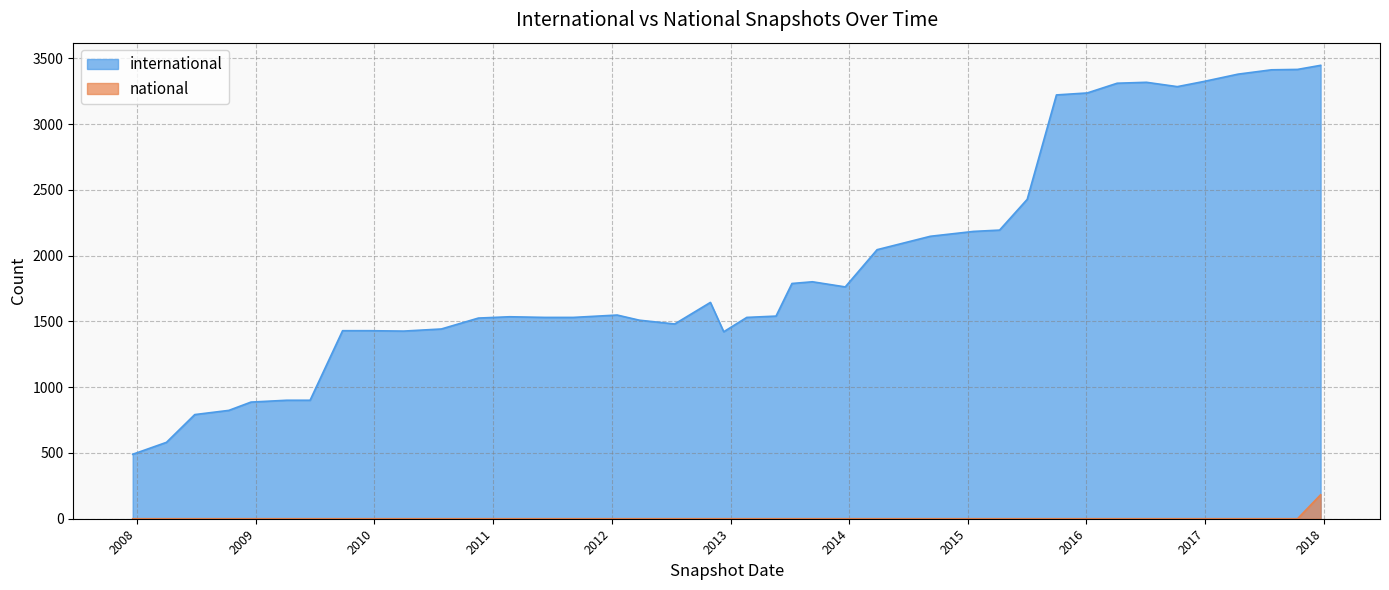

True or false: national and international intersect in this chart.

False